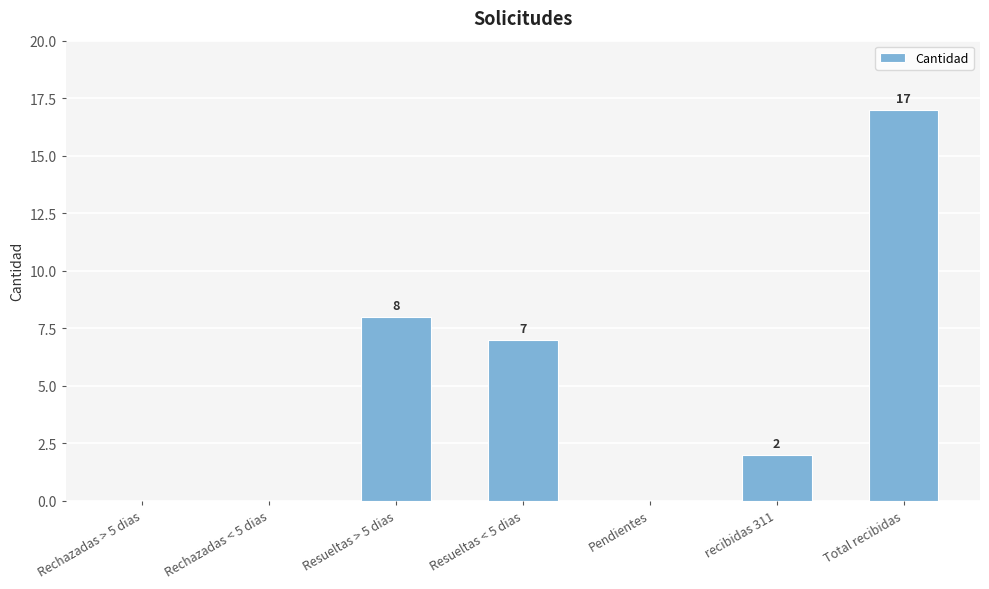

Is it true that the value at Resueltas < 5 dias is 12?

False